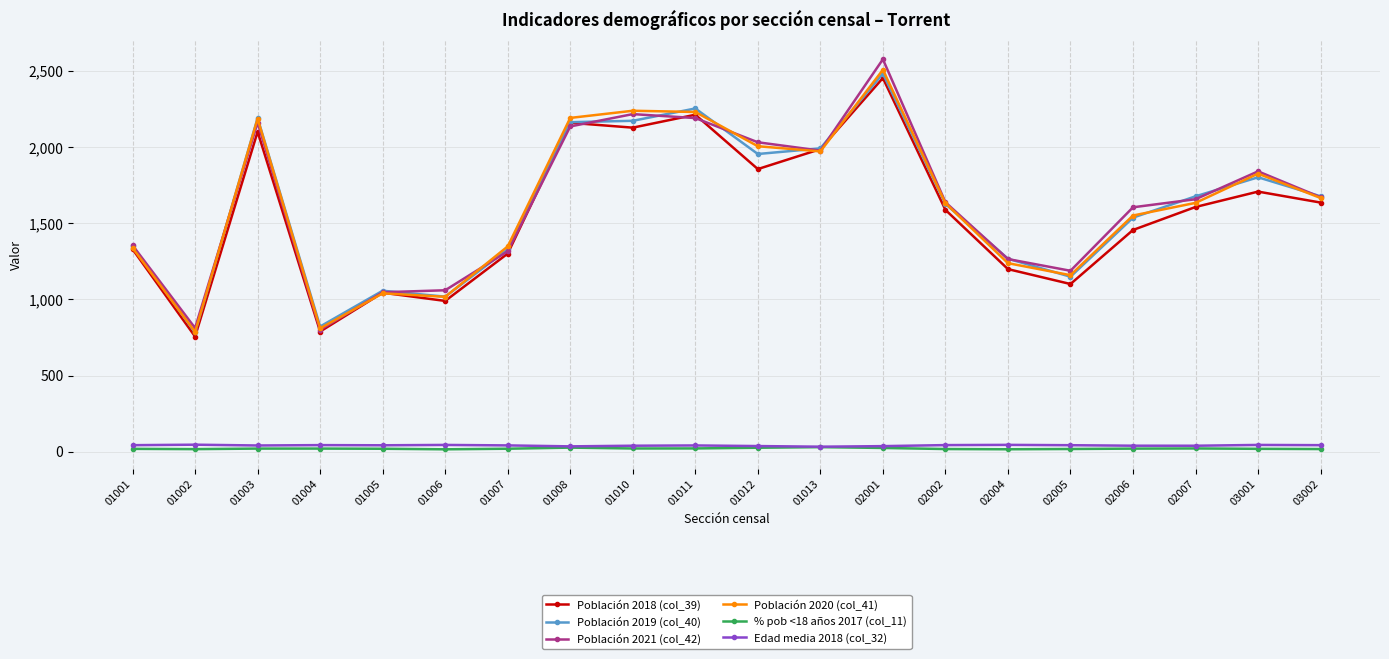

Which label corresponds to the largest value in the chart?

02001